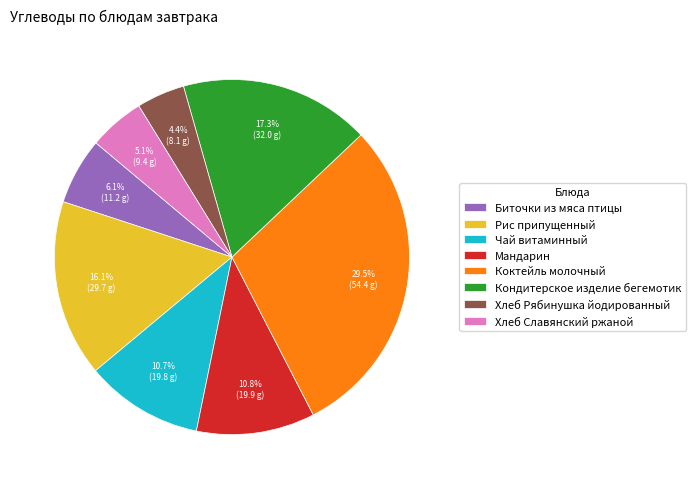

How many slices are in this pie chart?

8